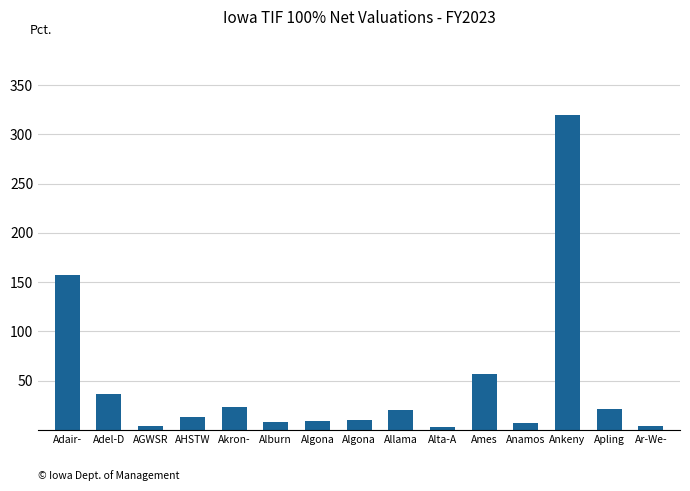

How many bars are there in total?

15